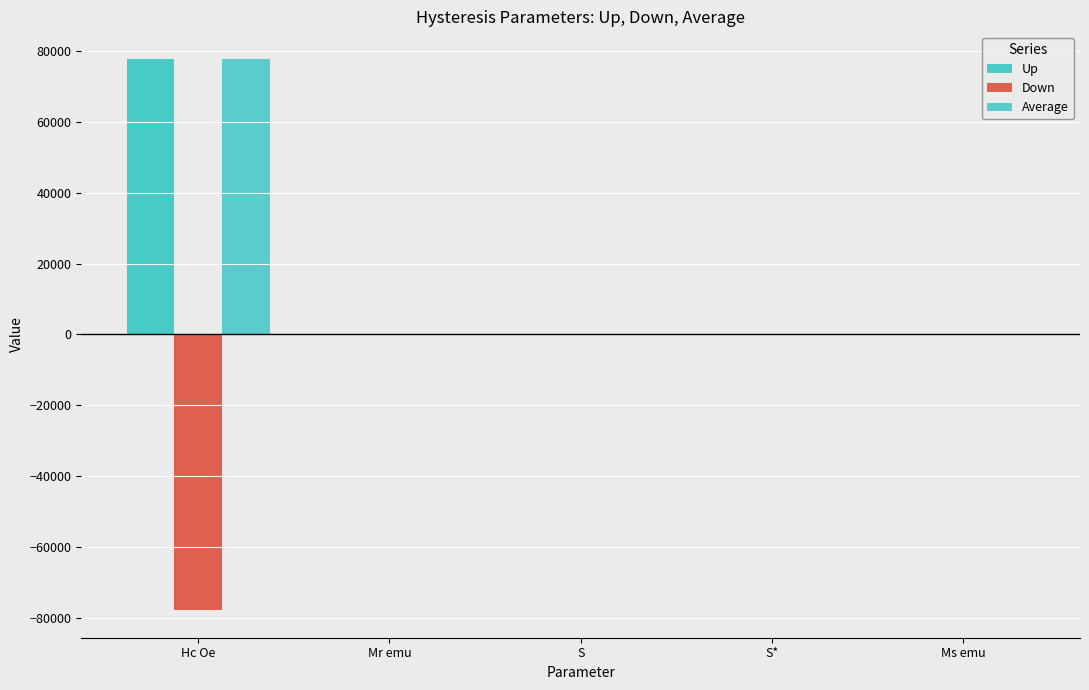

How many groups of bars are there?

5